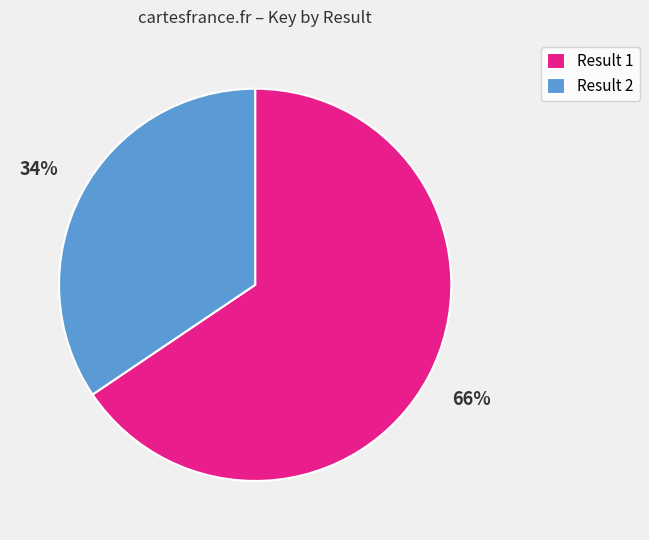

Rank the categories by value from highest to lowest.

Result 1, Result 2